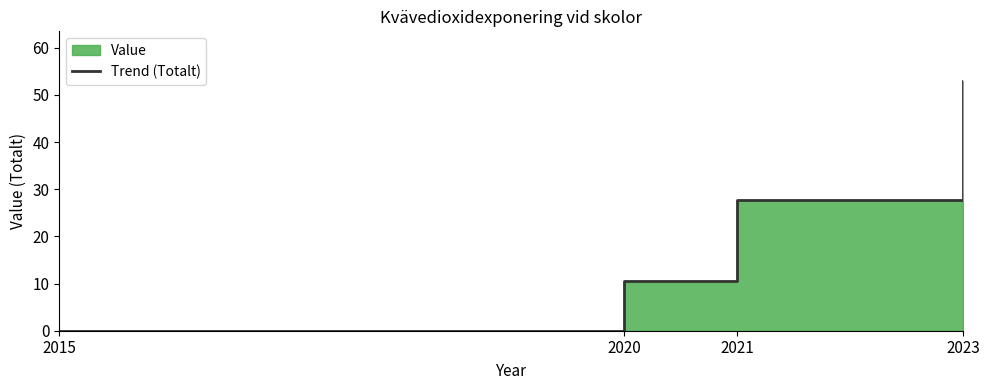

True or false: the data shows 10.6 at 2020.

True